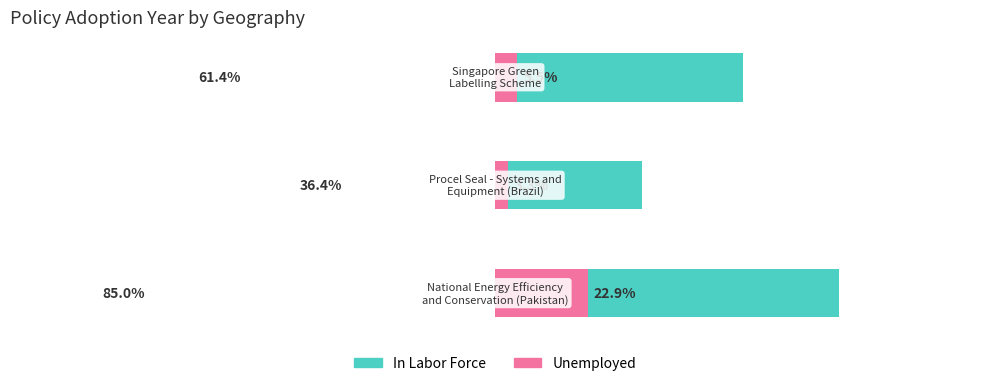

Is the value of Unemployed at 1 greater than the value of In Labor Force at 2?

No